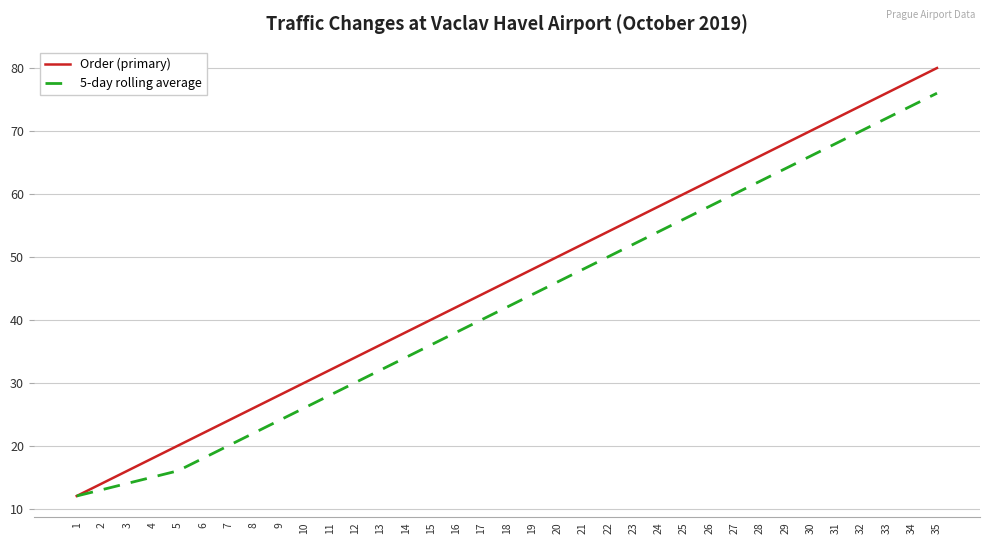

Which label corresponds to the largest value in the chart?

35